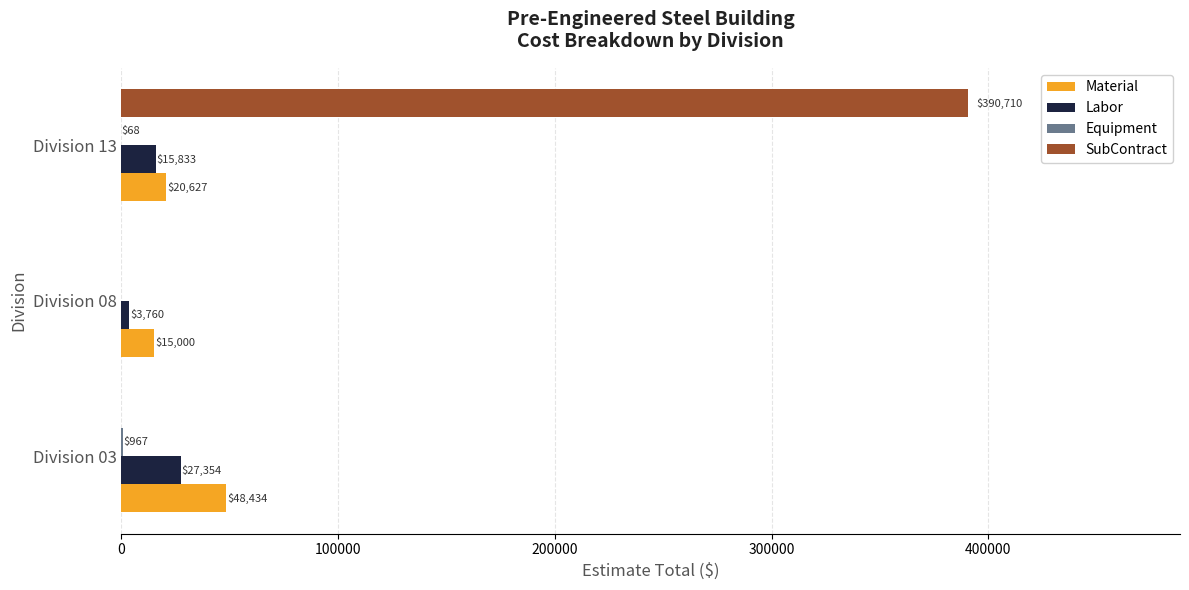

Is it true that SubContract equals 0.0 at Division 03?

True